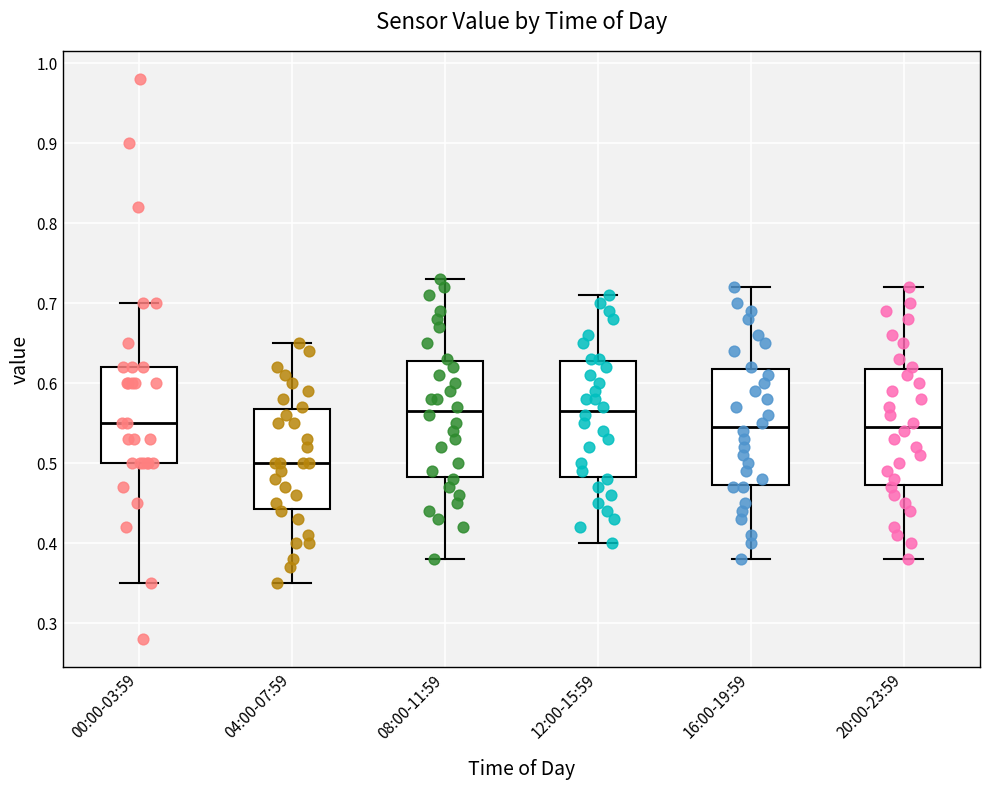

Reading left to right, transcribe this box plot: for each box, give where its median line is, the range the box spans, and where its two whiskers end, as read against the y-axis. The values are not printed on the chart, so give them approximately, as read against the axis.

00:00-03:59: median 0.55, box 0.50 to 0.62, whiskers 0.35 to 0.70
04:00-07:59: median 0.50, box 0.44 to 0.57, whiskers 0.35 to 0.65
08:00-11:59: median 0.57, box 0.48 to 0.63, whiskers 0.38 to 0.73
12:00-15:59: median 0.57, box 0.48 to 0.63, whiskers 0.40 to 0.71
16:00-19:59: median 0.55, box 0.47 to 0.62, whiskers 0.38 to 0.72
20:00-23:59: median 0.55, box 0.47 to 0.62, whiskers 0.38 to 0.72